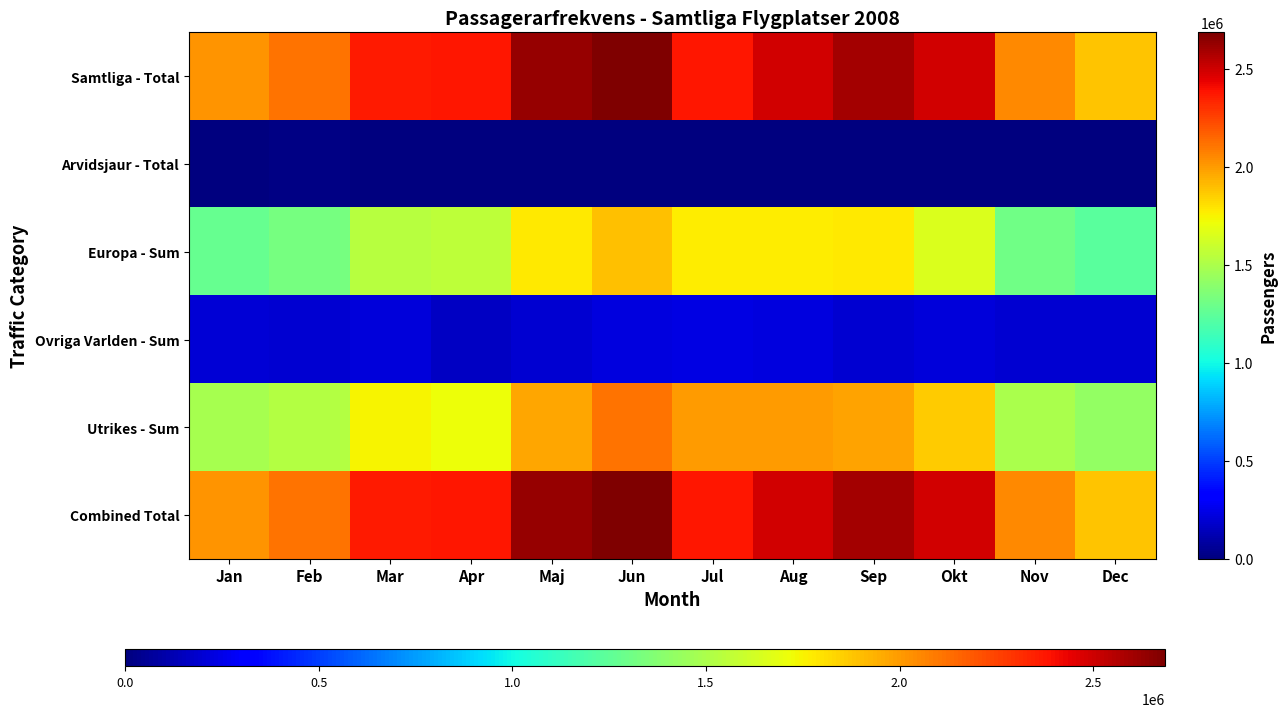

What is the spread (max minus min) of values at Mar?

2355589